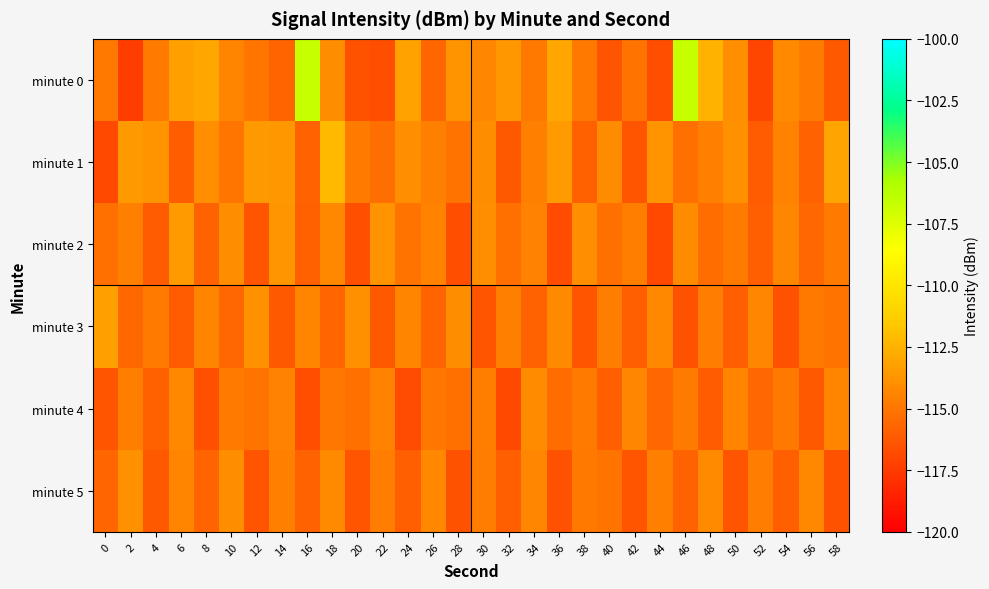

How many distinct data groups are displayed?

6